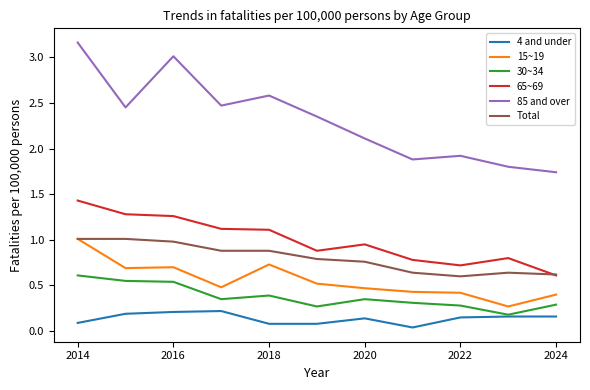

True or false: 4 and under and Total cross at least once.

False